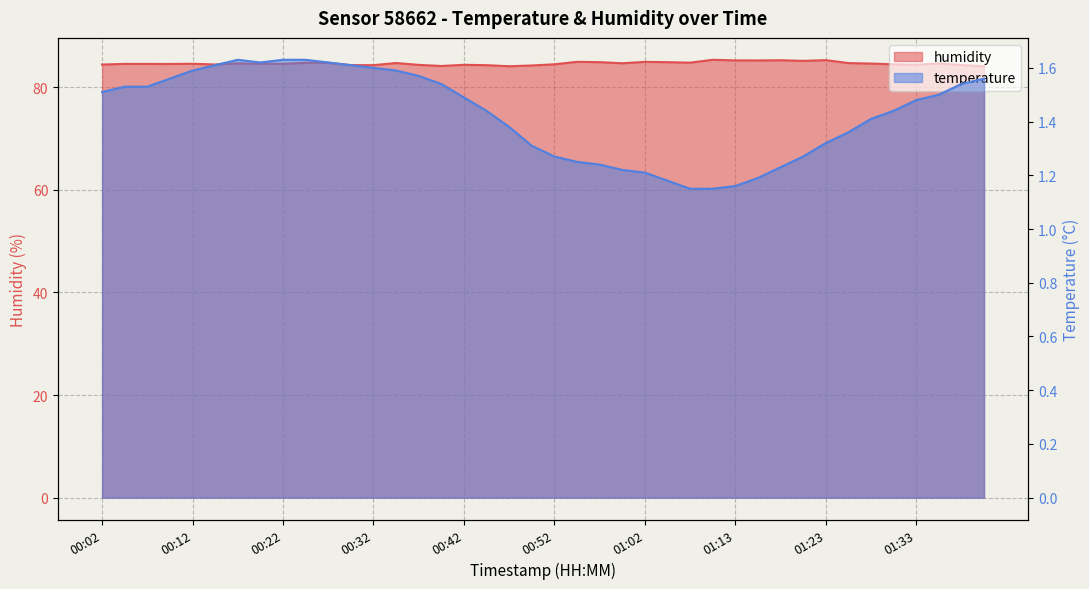

Which series changed the most between 00:29 and 00:37?

humidity